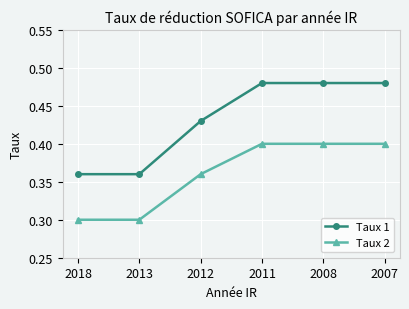

True or false: Taux 1 has more than 1 points higher than both neighbors.

False